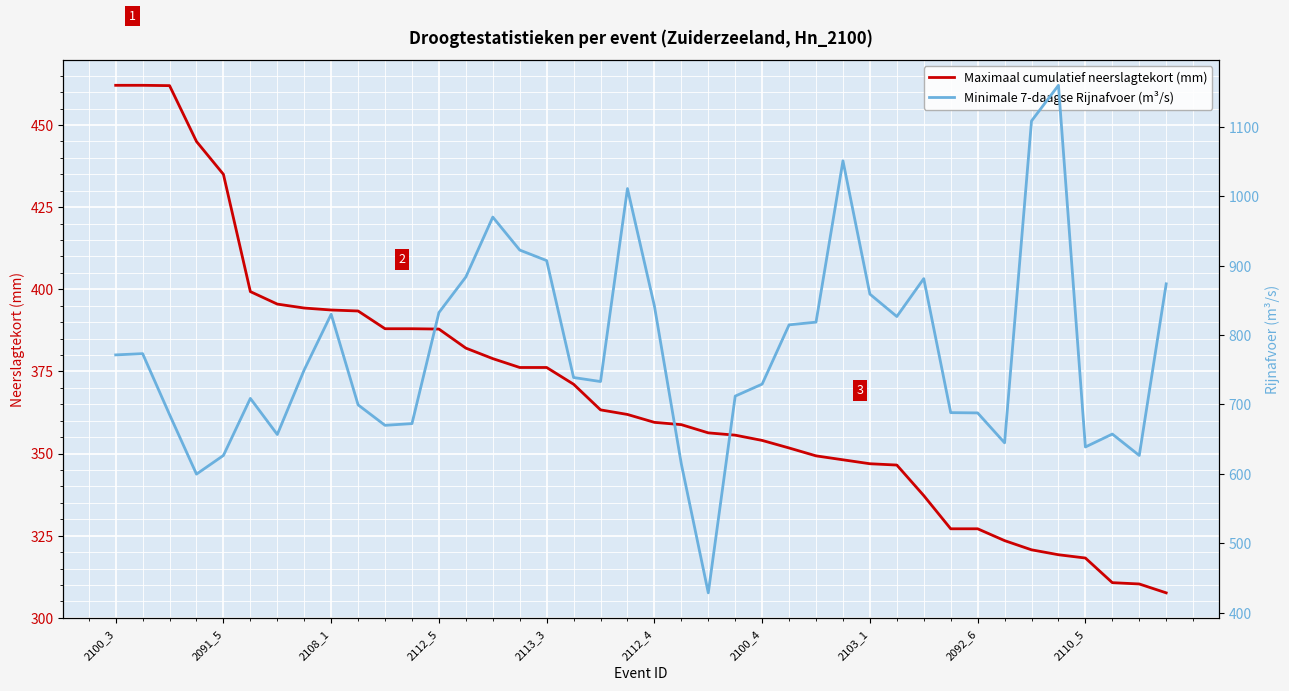

Reading left to right, what are all the values shown in this chart?

Maximaal cumulatief neerslagtekort (mm): 462.1	462.1	462.0	445.0	435.0	399.3	395.5	394.3	393.7	393.4	388.0	388.0	387.9	382.1	378.9	376.2	376.2	371.1	363.3	361.9	359.5	358.8	356.3	355.6	354.0	351.7	349.3	348.1	346.9	346.5	337.2	327.1	327.1	323.5	320.7	319.2	318.2	310.7	310.3	307.6
Minimale 7-daagse Rijnafvoer (m³/s): 771.4	773.2	685.4	599.6	626.5	708.7	656.7	749.9	830.0	699.4	669.9	672.4	832.4	883.7	970.0	922.5	907.3	738.8	733.0	1011.1	841.9	614.2	428.5	712.0	729.3	814.7	818.6	1051.1	859.0	826.7	881.3	688.2	687.8	644.7	1108.5	1159.9	638.7	657.3	626.5	873.8